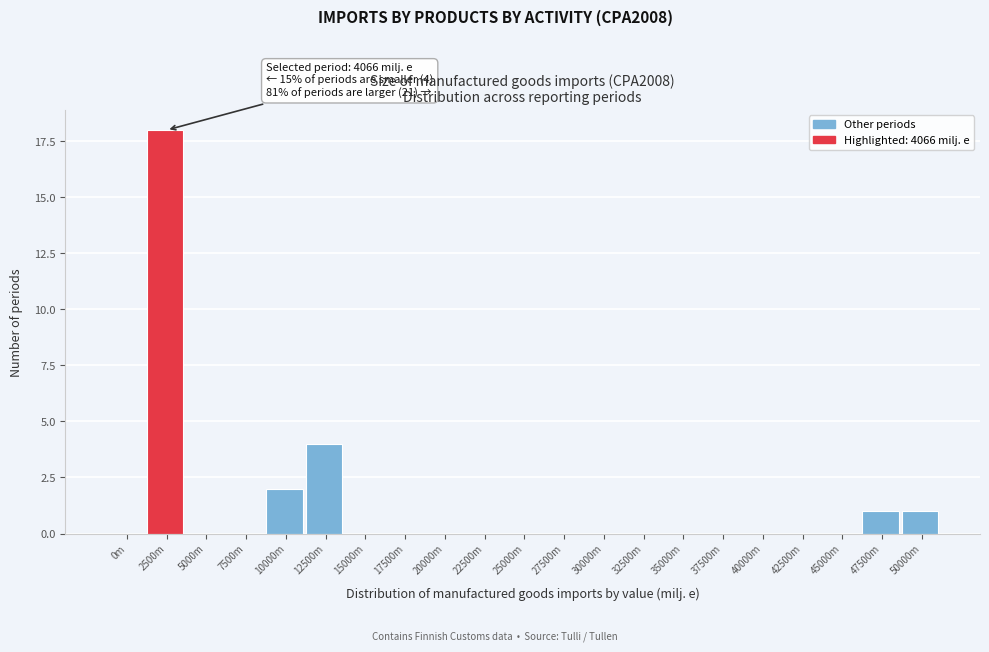

Reading left to right, extract all data points from this chart.

0m=0	2500m=18	5000m=0	7500m=0	10000m=2	12500m=4	15000m=0	17500m=0	20000m=0	22500m=0	25000m=0	27500m=0	30000m=0	32500m=0	35000m=0	37500m=0	40000m=0	42500m=0	45000m=0	47500m=1	50000m=1